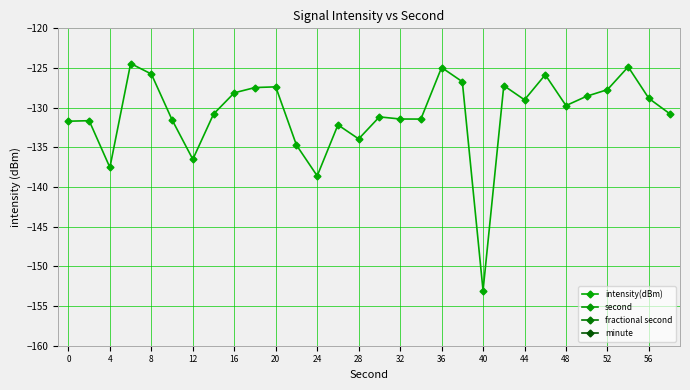

The intensity(dBm) series shows -127.7 at 52. True or false?

True